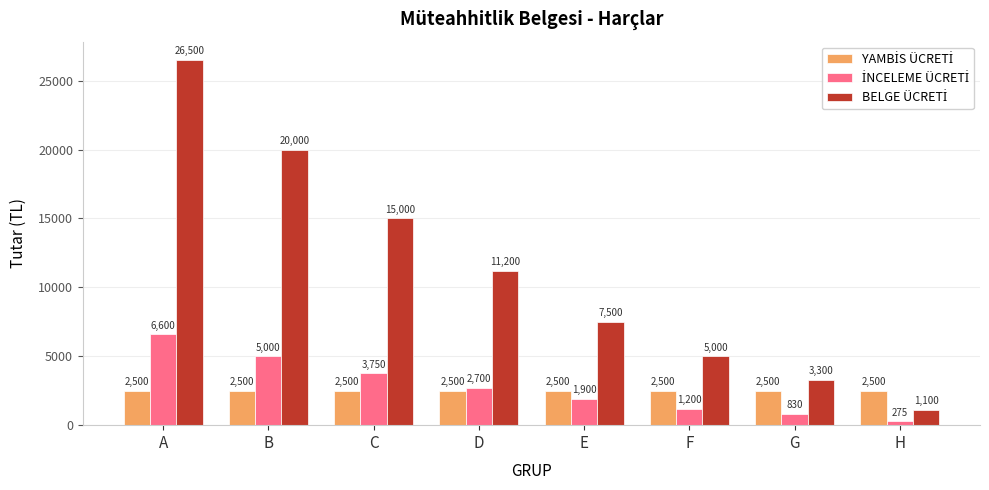

What is the difference between the highest and lowest values at H?

2225